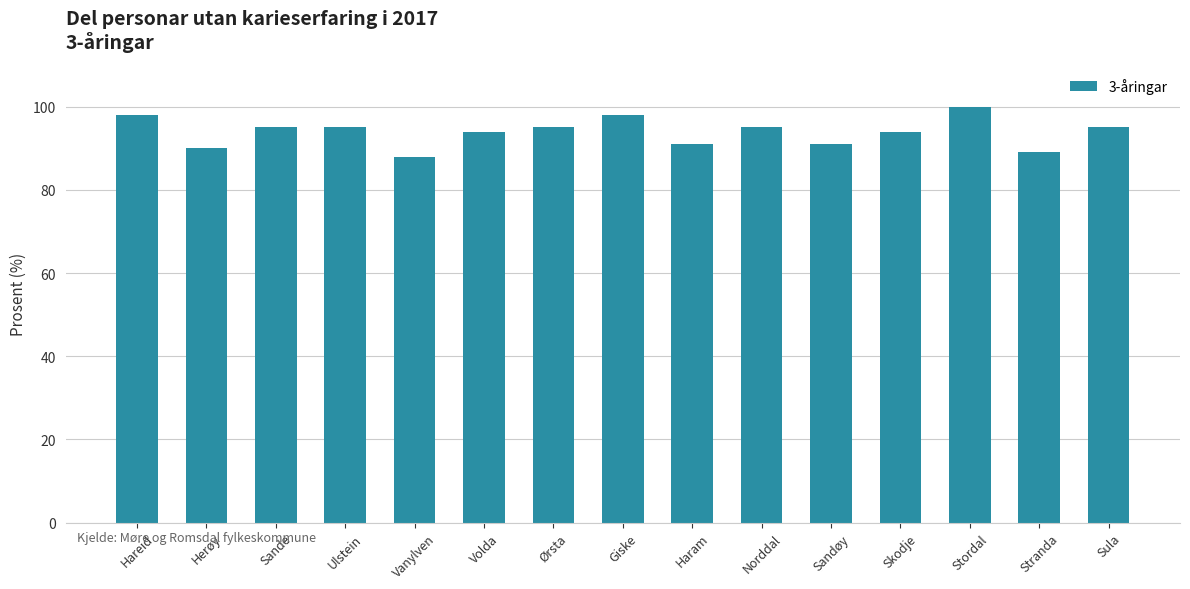

What is the difference between the maximum and minimum values?

12